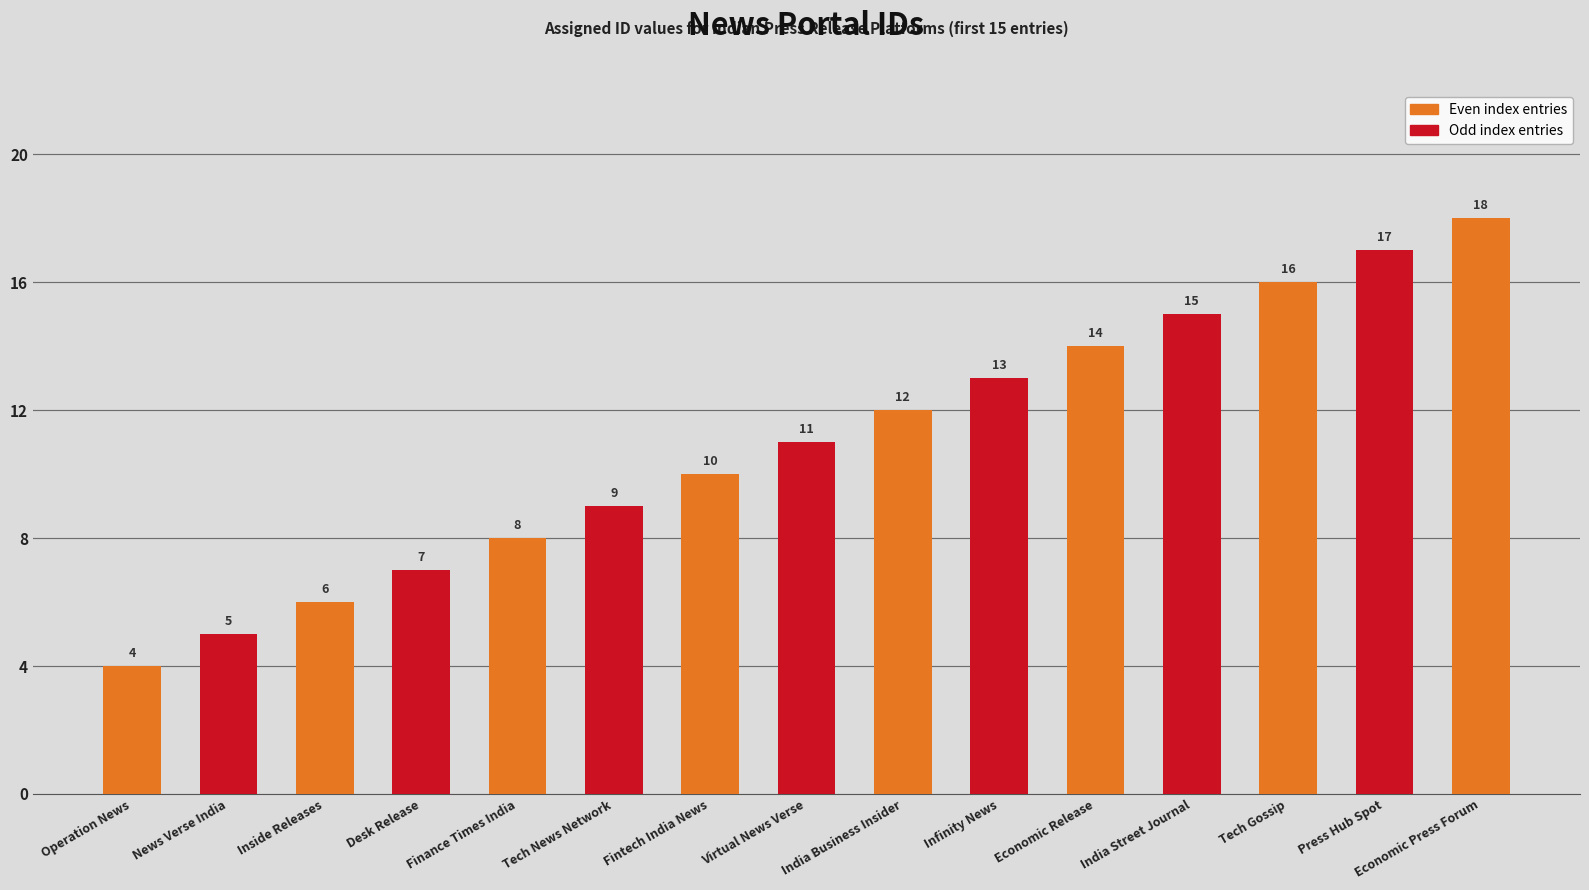

The chart shows a value of 13 at Infinity News. True or false?

True